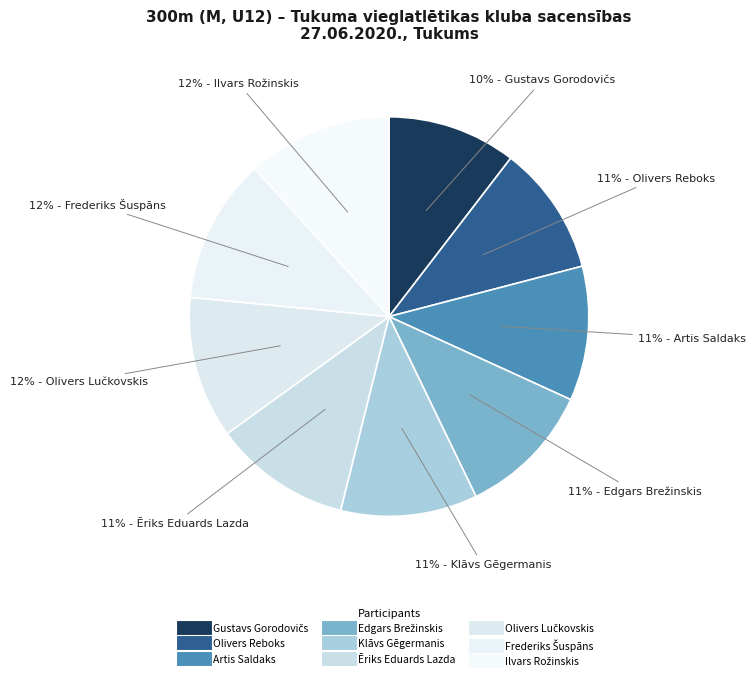

True or false: Olivers Reboks accounts for 20% of the total.

False